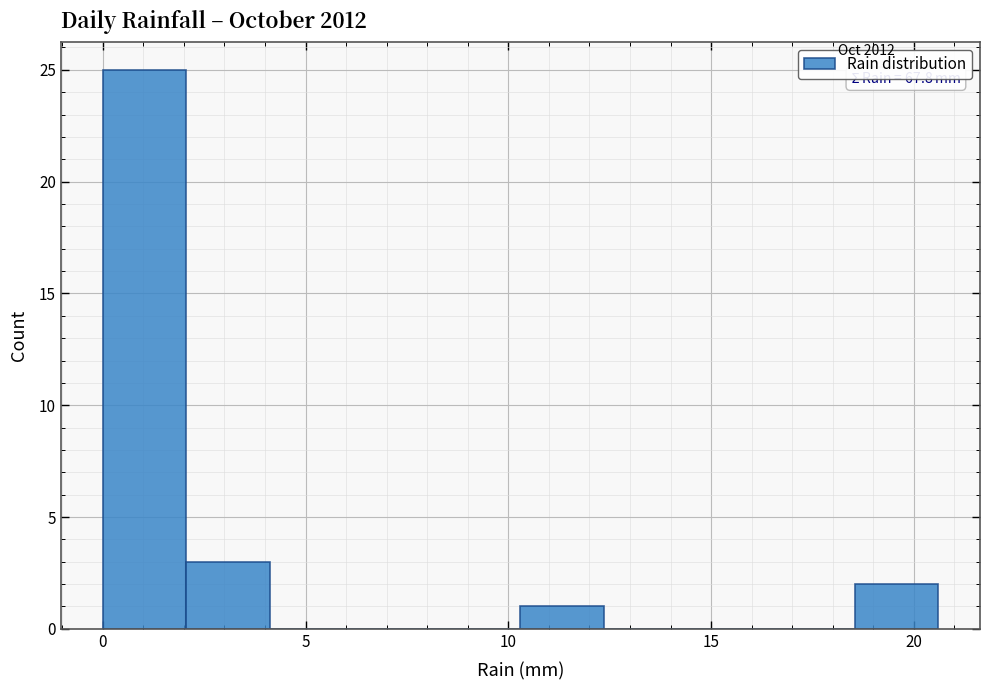

Which range on the x-axis has the tallest bar?

0.0 to 2.0